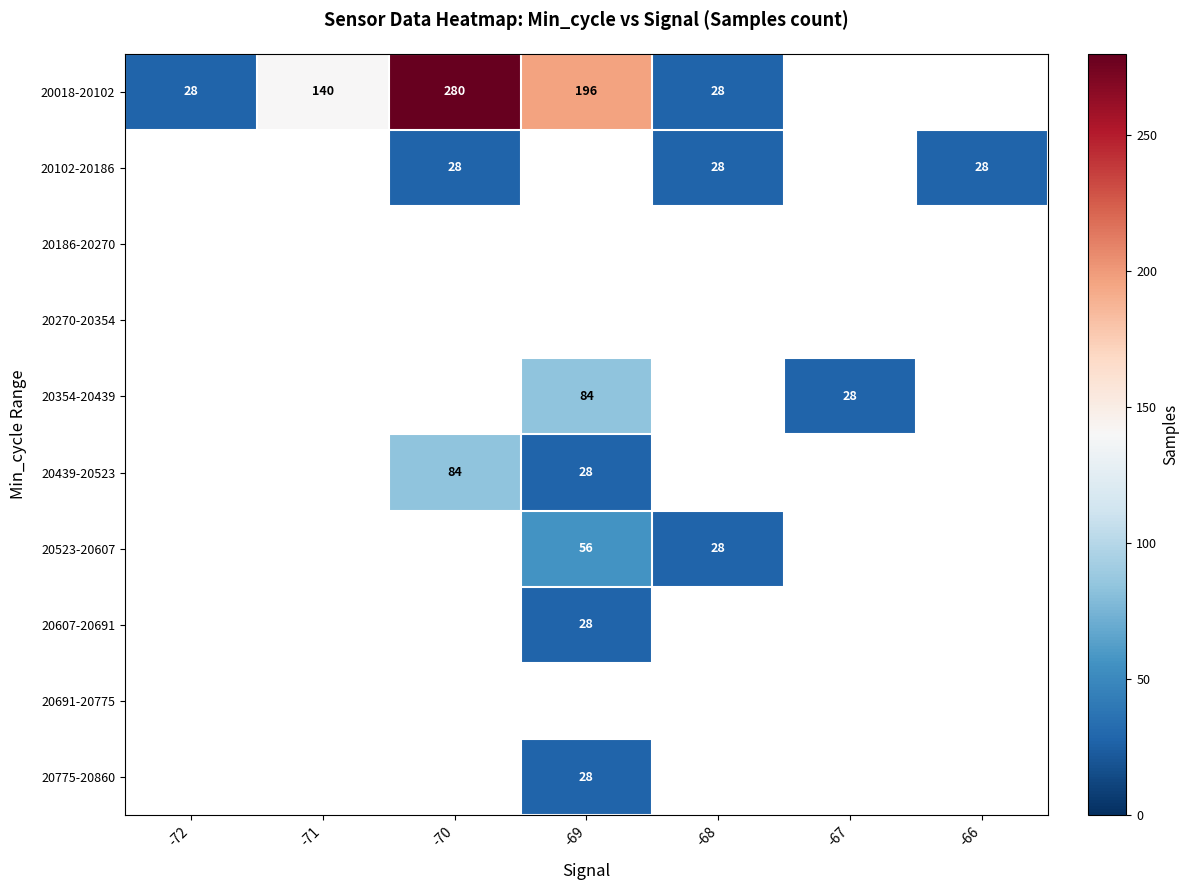

The value of 20018-20102 at -72 is 46. True or false?

False